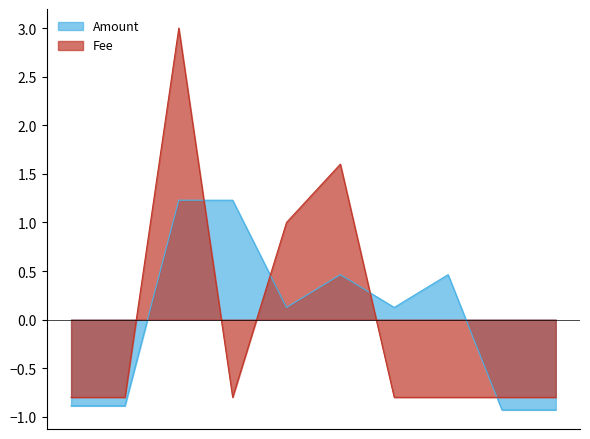

Reading left to right, transcribe all the data shown in this chart.

Amount: 2017-01-29 17:46:33=-0.9	2017-01-29 17:50:24=-0.9	2017-01-29 18:21:40=1.2	2017-01-29 18:30:41=1.2	2017-12-11 20:01:05=0.1	2017-12-11 20:14:54=0.5	2017-12-11 20:25:18=0.1	2017-12-11 20:56:44=0.5	2017-12-11 22:44:52=-0.9	2017-12-11 23:21:32=-0.9
Fee: 2017-01-29 17:46:33=-0.8	2017-01-29 17:50:24=-0.8	2017-01-29 18:21:40=3.0	2017-01-29 18:30:41=-0.8	2017-12-11 20:01:05=1.0	2017-12-11 20:14:54=1.6	2017-12-11 20:25:18=-0.8	2017-12-11 20:56:44=-0.8	2017-12-11 22:44:52=-0.8	2017-12-11 23:21:32=-0.8